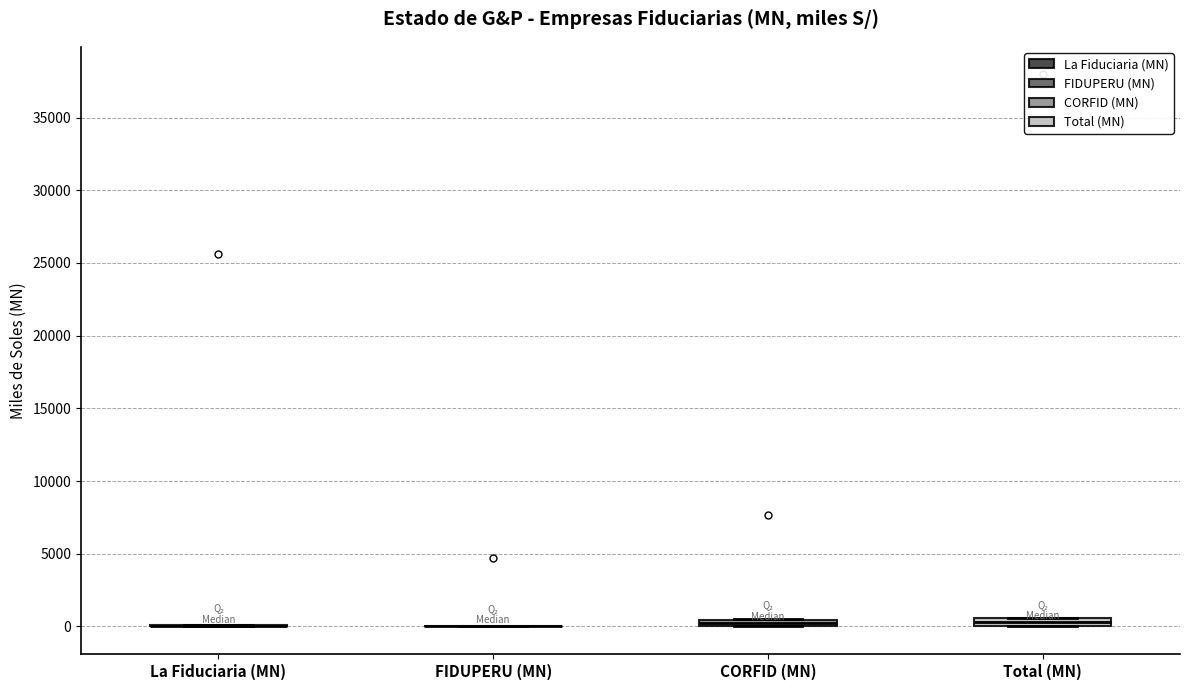

Where is the lower edge of the box for CORFID (MN) on the y-axis? The values are not printed on the chart, so give them approximately, as read against the axis.

0